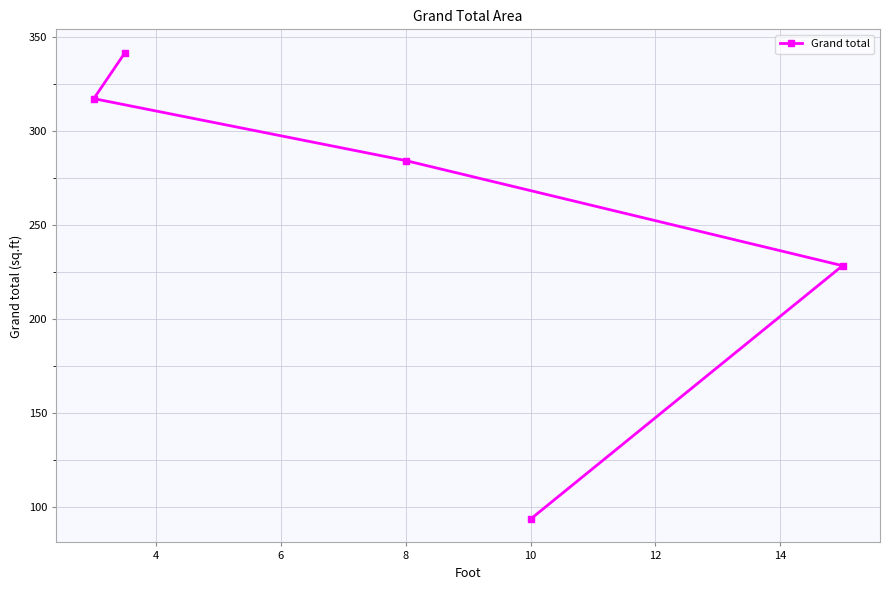

Reading right to left, what are all the values shown in this chart?

228.4	93.4	284.4	341.9	317.4